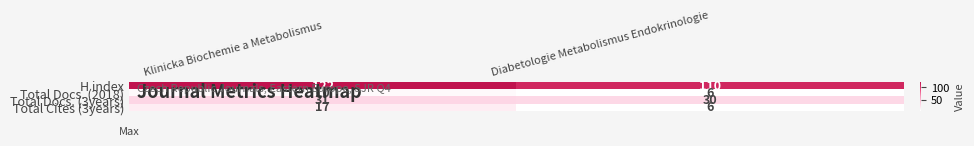

At which category does the chart reach its peak across all series?

Klinicka Biochemie a Metabolismus